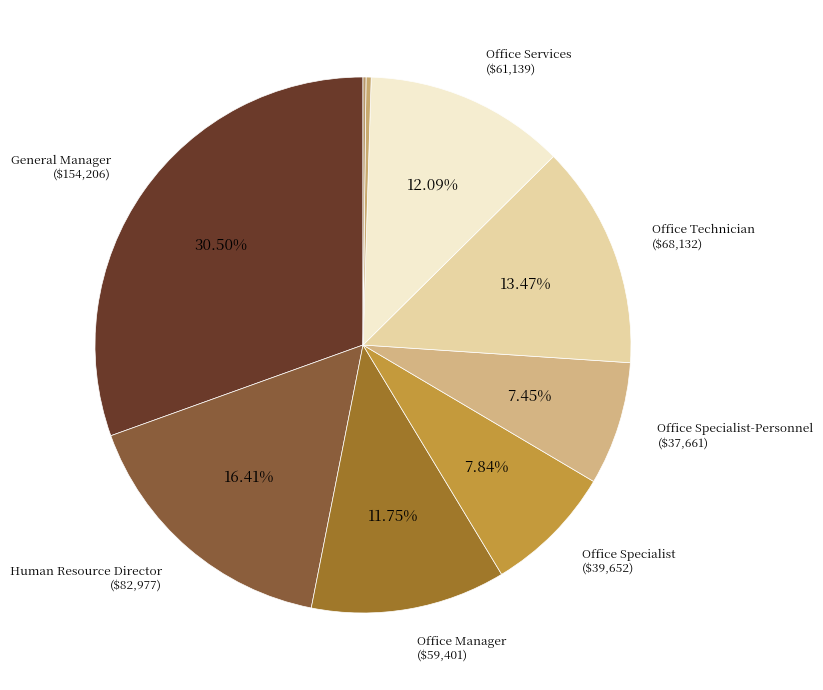

To the nearest percent, what is the difference between the largest and smallest slice percentages?

30%